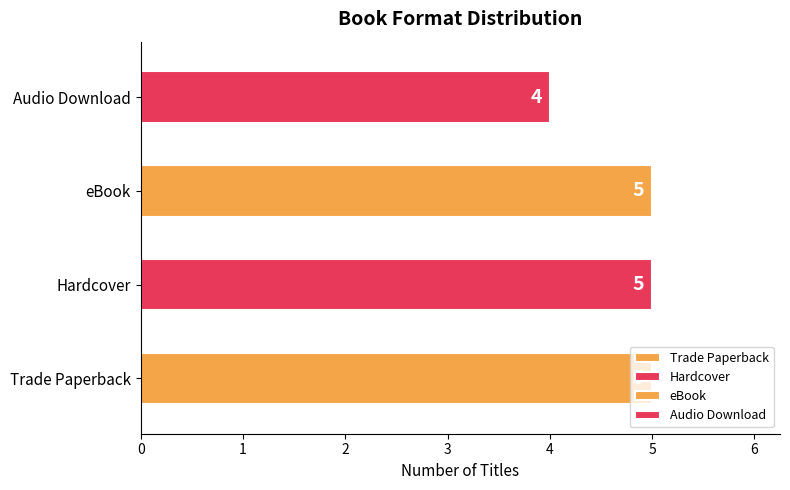

How many bars are there in total?

4